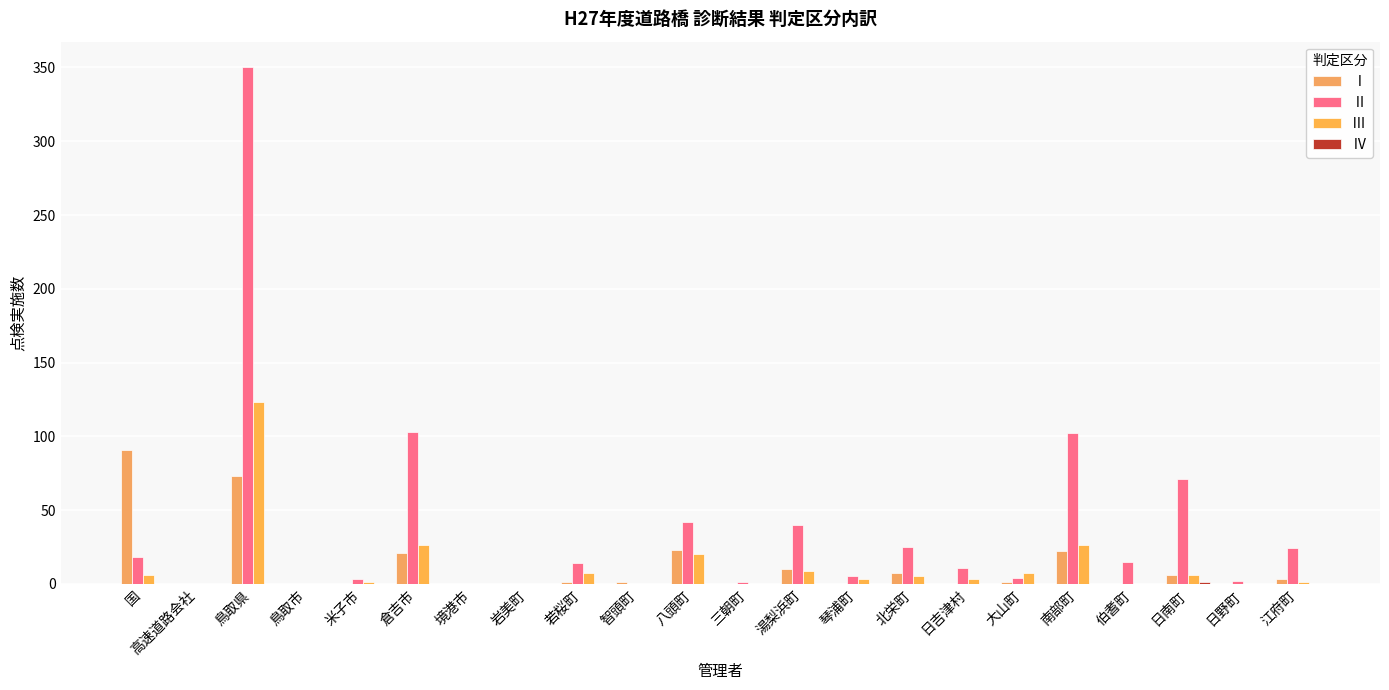

What is the value of the Ⅲ bar at the 17th from the left?

7